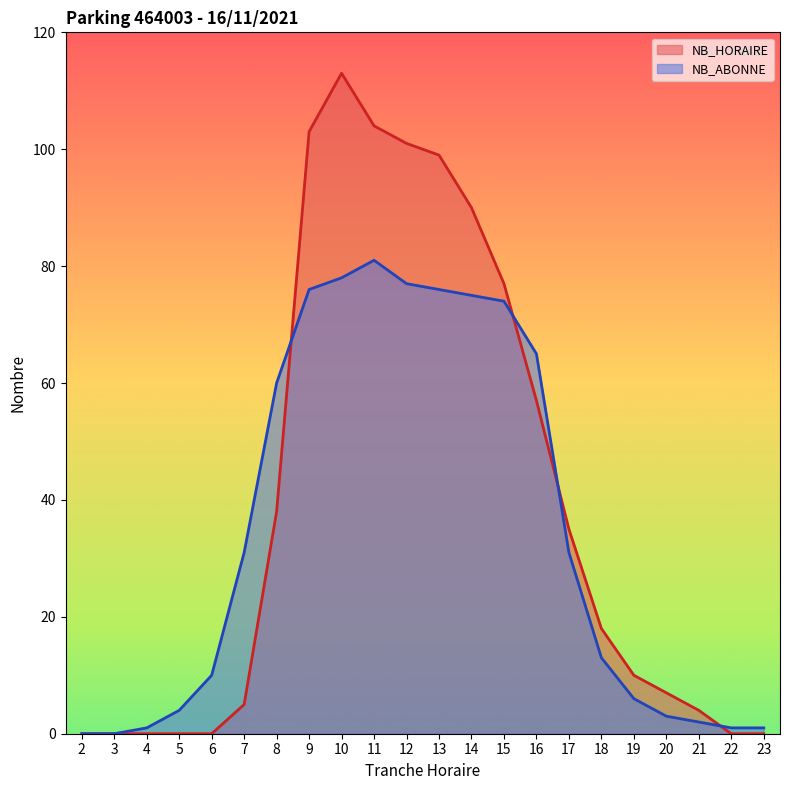

Where do NB_ABONNE and NB_HORAIRE first cross each other?

8 and 9